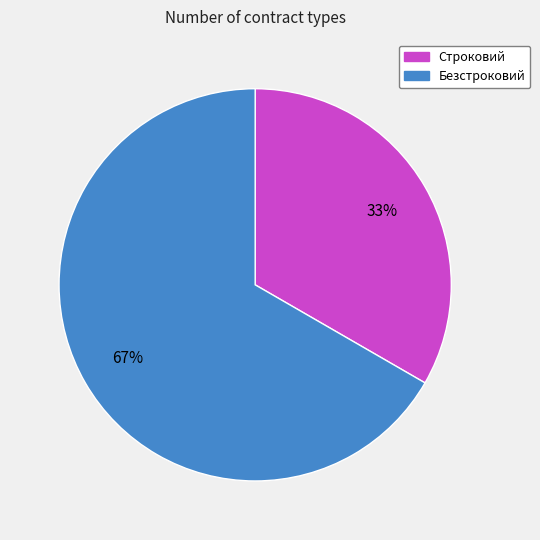

To the nearest percent, what portion does Строковий represent?

33%